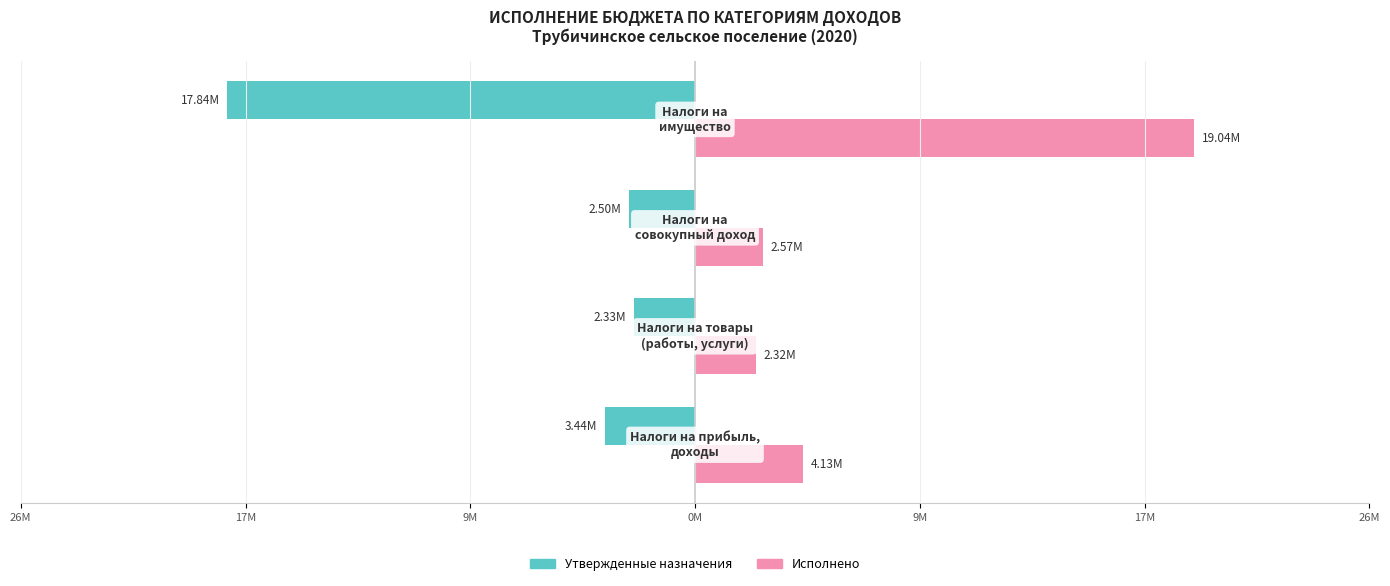

What are all the series names shown in the legend?

Утвержденные назначения, Исполнено